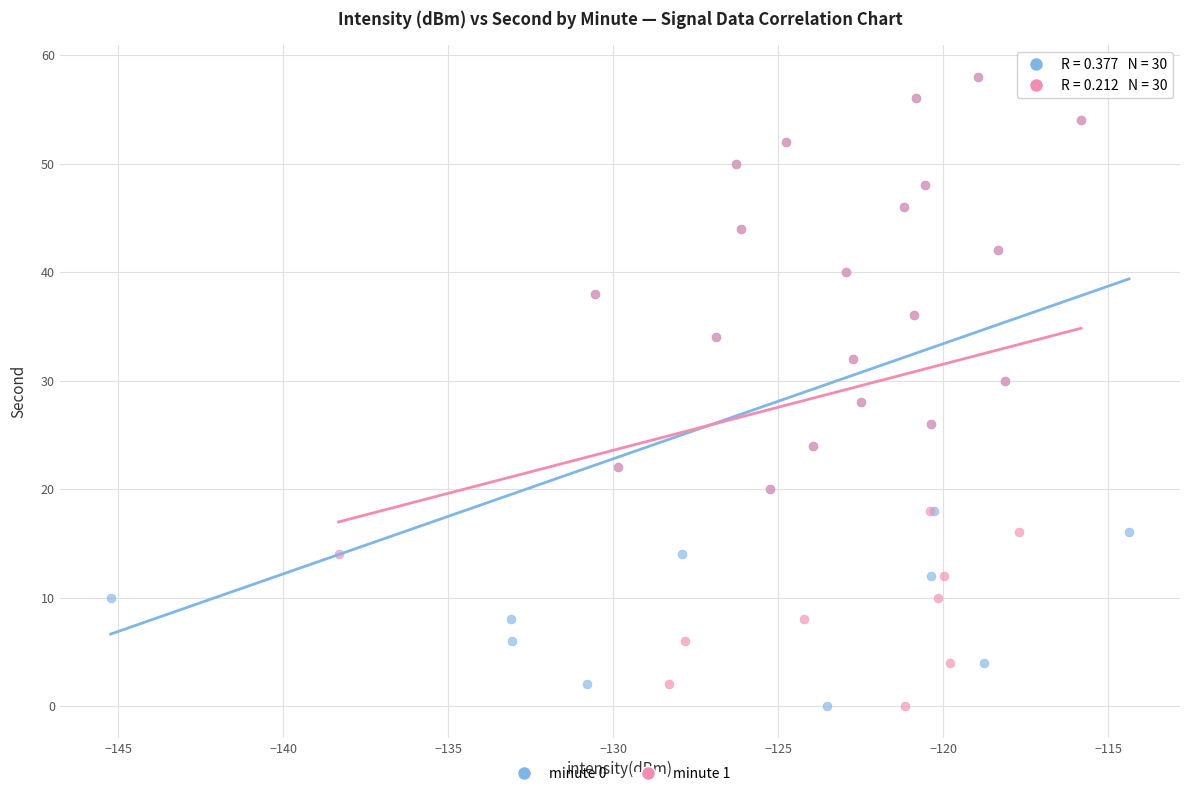

What are all the series names shown in the legend?

minute 0, minute 1